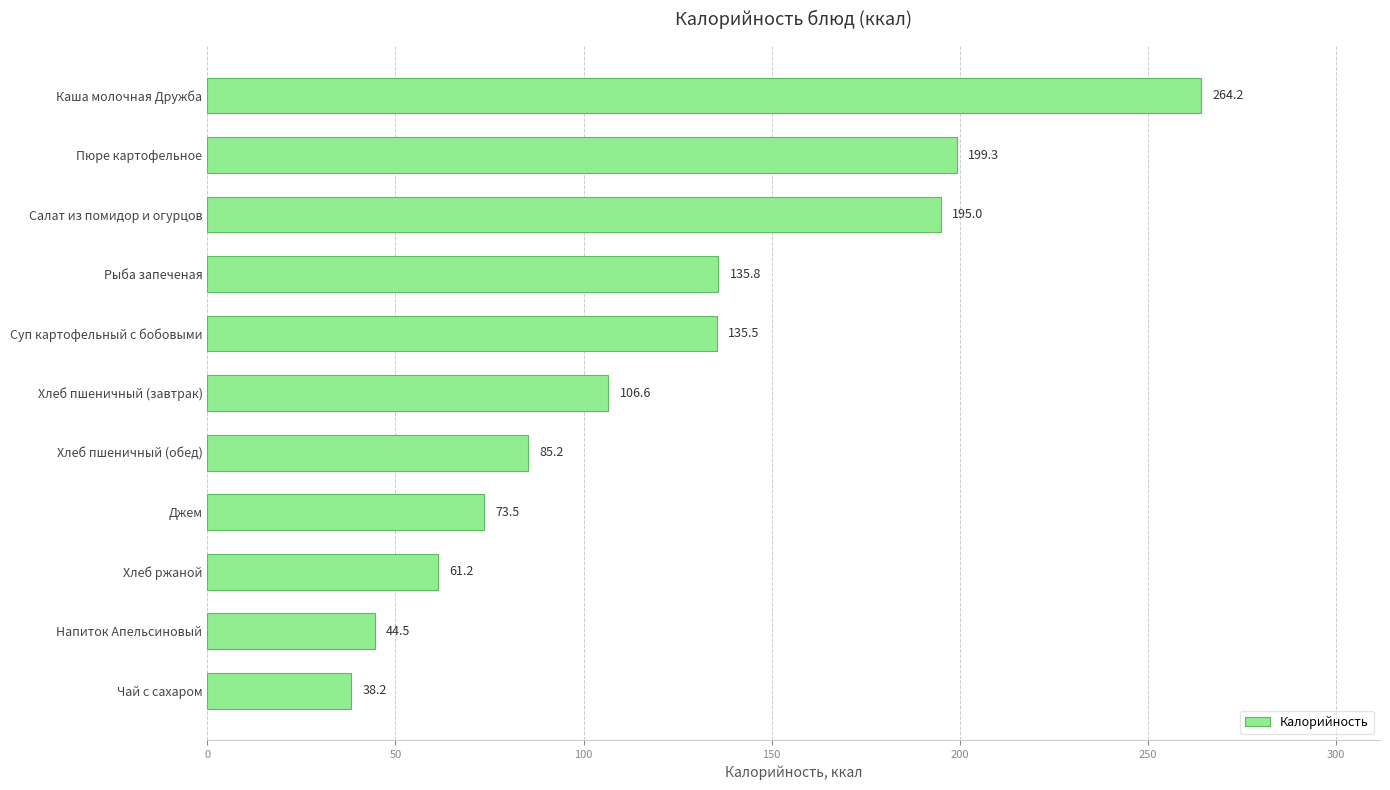

Where is the data nearest to the value 151?

Рыба запеченая